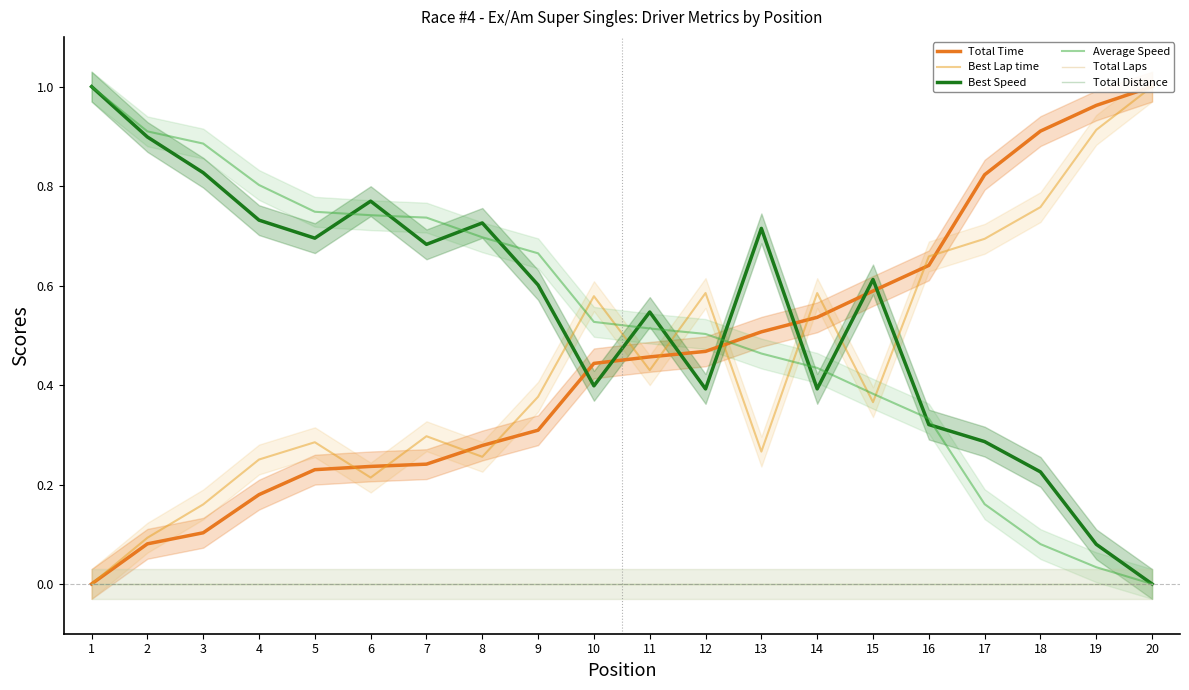

Reading left to right, list all the values displayed in this chart.

Total Time: 0.0	0.1	0.1	0.2	0.2	0.2	0.2	0.3	0.3	0.4	0.5	0.5	0.5	0.5	0.6	0.6	0.8	0.9	1.0	1.0
Best Lap time: 0.0	0.1	0.2	0.3	0.3	0.2	0.3	0.3	0.4	0.6	0.4	0.6	0.3	0.6	0.4	0.7	0.7	0.8	0.9	1.0
Best Speed: 1.0	0.9	0.8	0.7	0.7	0.8	0.7	0.7	0.6	0.4	0.5	0.4	0.7	0.4	0.6	0.3	0.3	0.2	0.1	0.0
Average Speed: 1.0	0.9	0.9	0.8	0.7	0.7	0.7	0.7	0.7	0.5	0.5	0.5	0.5	0.4	0.4	0.3	0.2	0.1	0.0	0.0
Total Laps: 0.0	0.0	0.0	0.0	0.0	0.0	0.0	0.0	0.0	0.0	0.0	0.0	0.0	0.0	0.0	0.0	0.0	0.0	0.0	0.0
Total Distance: 0.0	0.0	0.0	0.0	0.0	0.0	0.0	0.0	0.0	0.0	0.0	0.0	0.0	0.0	0.0	0.0	0.0	0.0	0.0	0.0